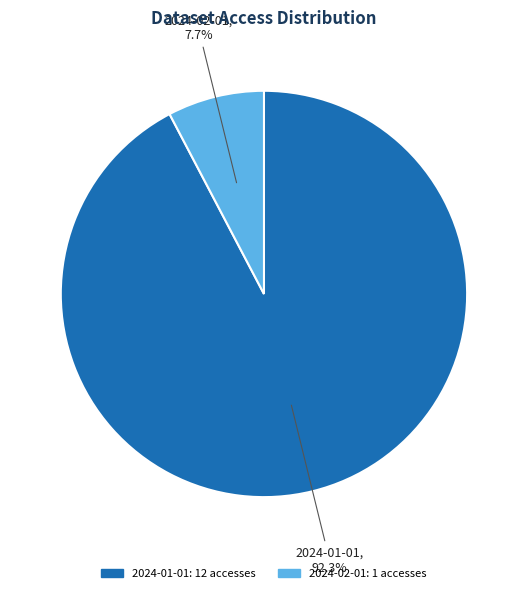

Combined, what portion of the pie is 2024-02-01 and 2024-01-01?

100.0%